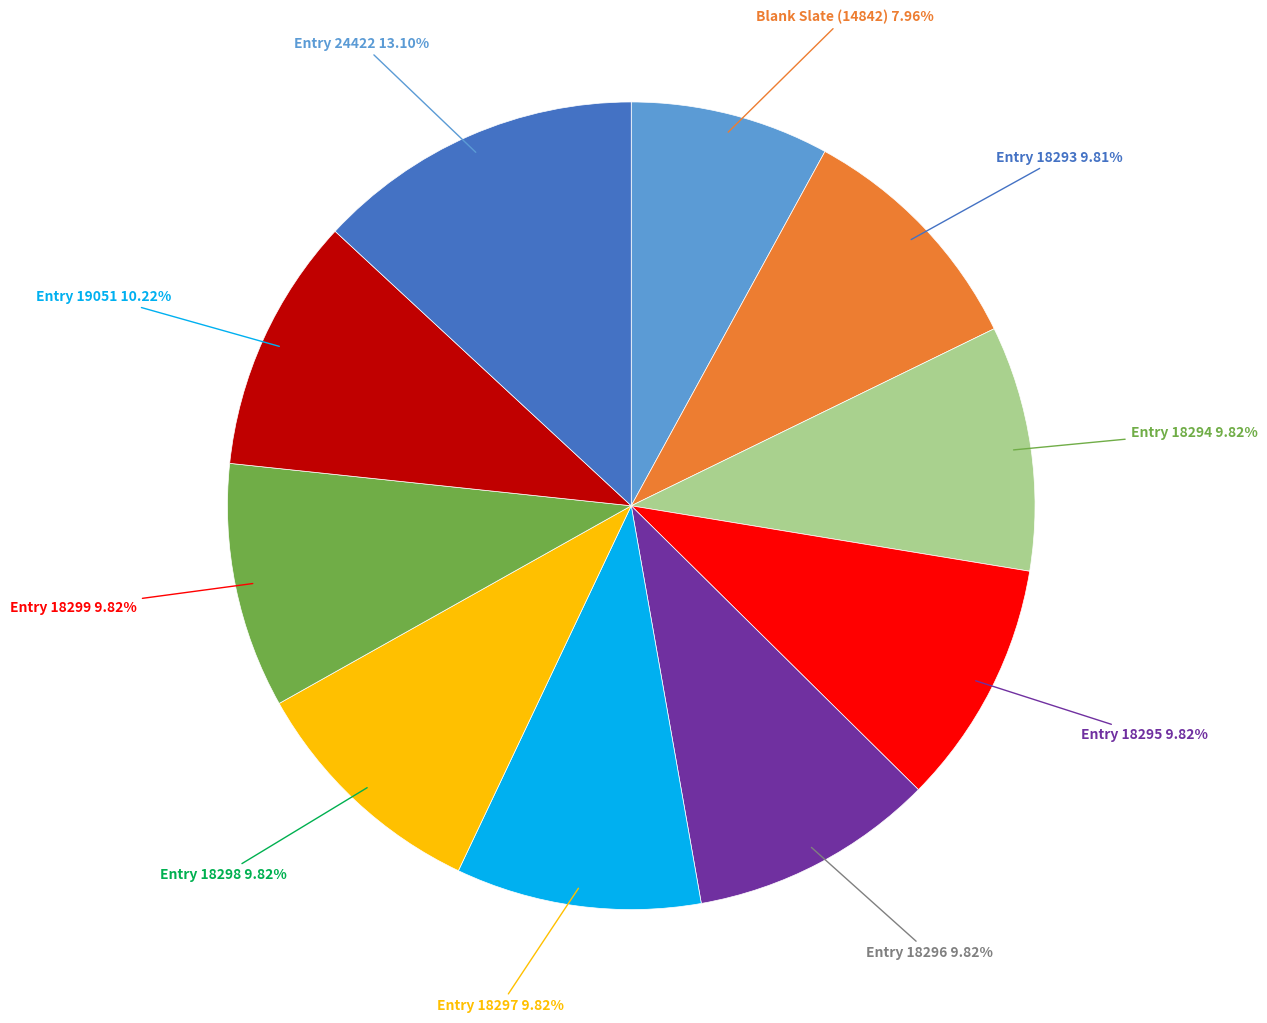

Is there a majority slice in this chart?

No